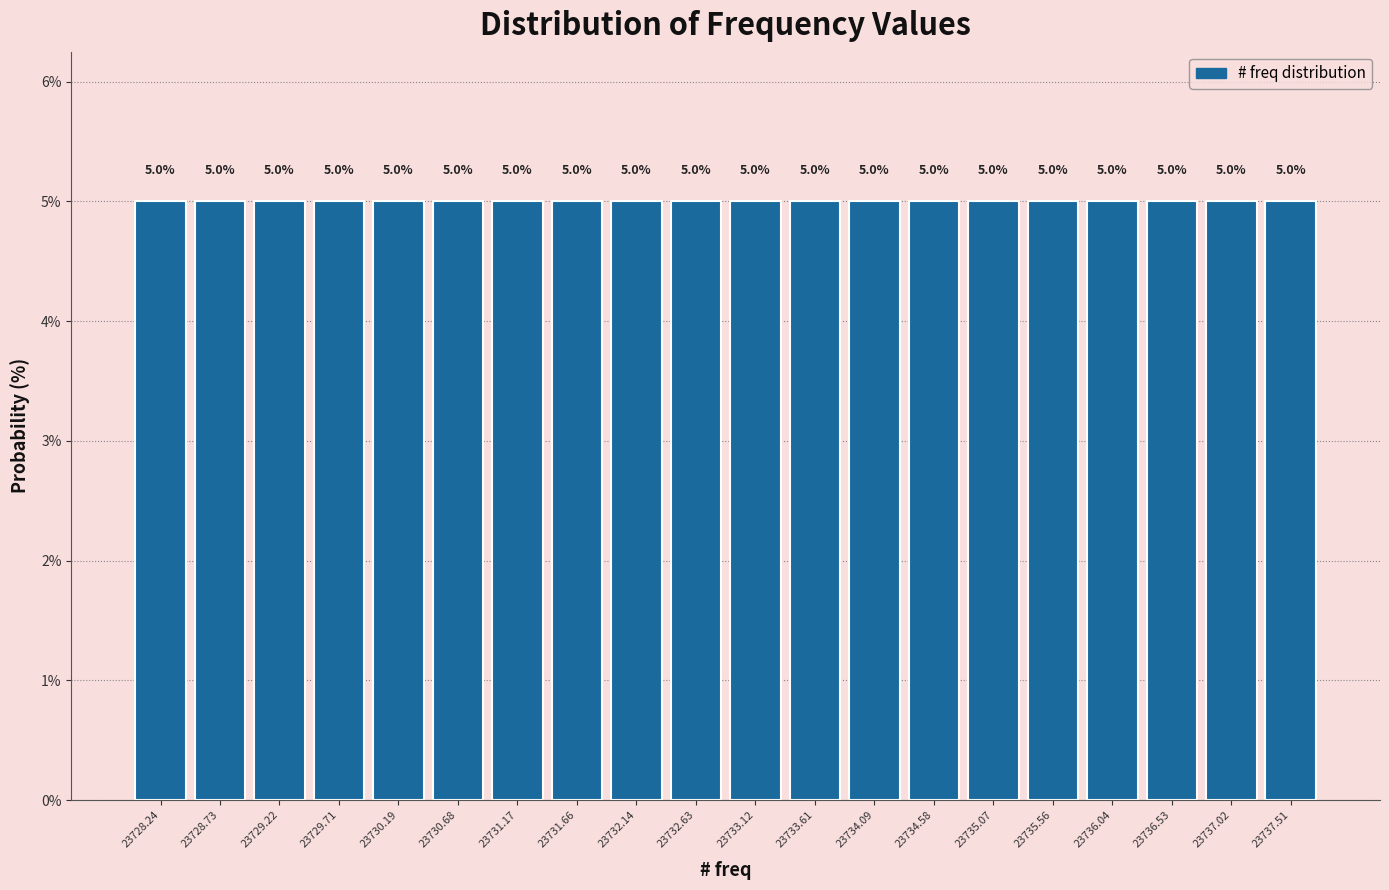

What is the height of the bar covering 23734.35 to 23734.85 on the x-axis? The bar edges are not printed on the chart, so give them approximately, as read against the axis.

5.0